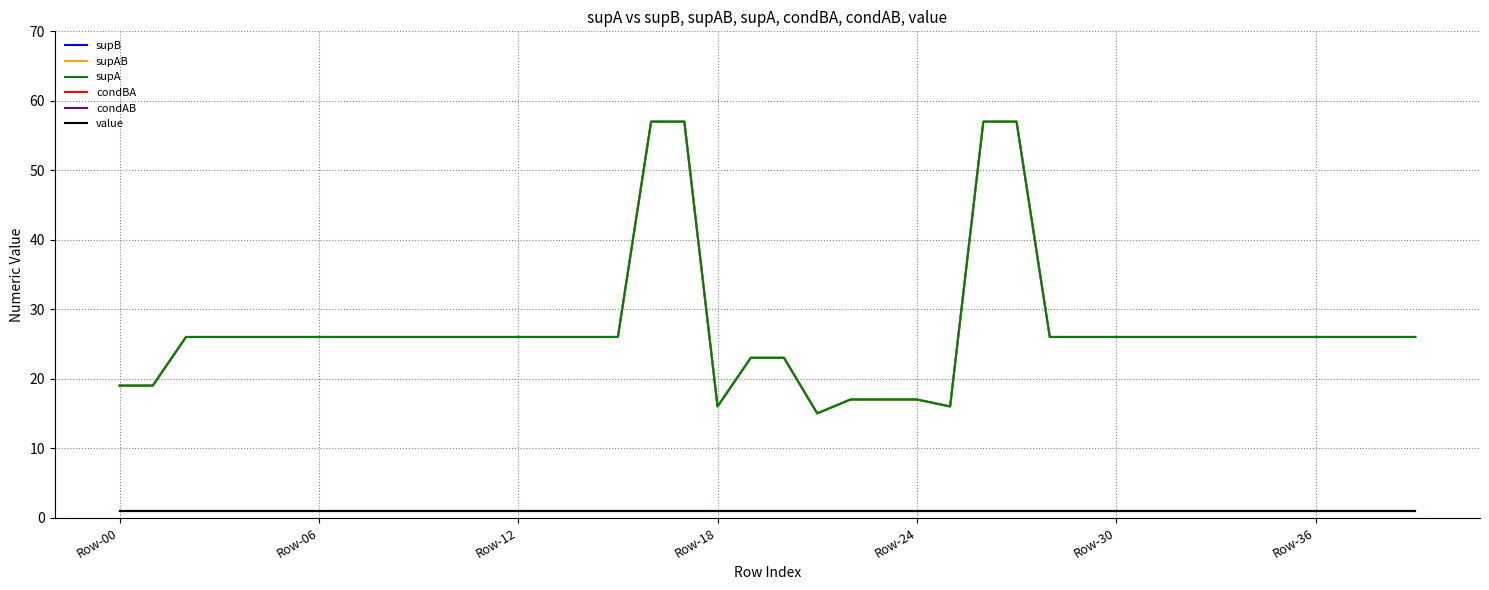

What is the label of the 40th point from the left?

39